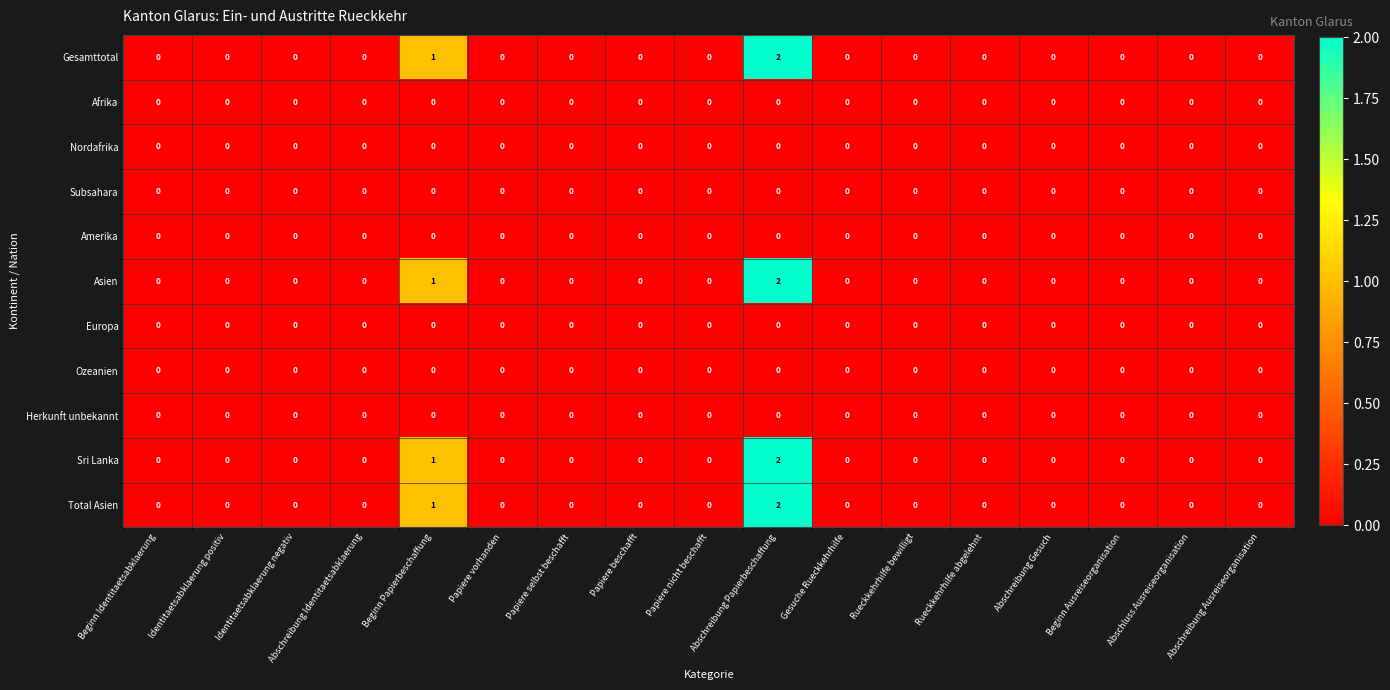

What is the greatest value displayed?

2